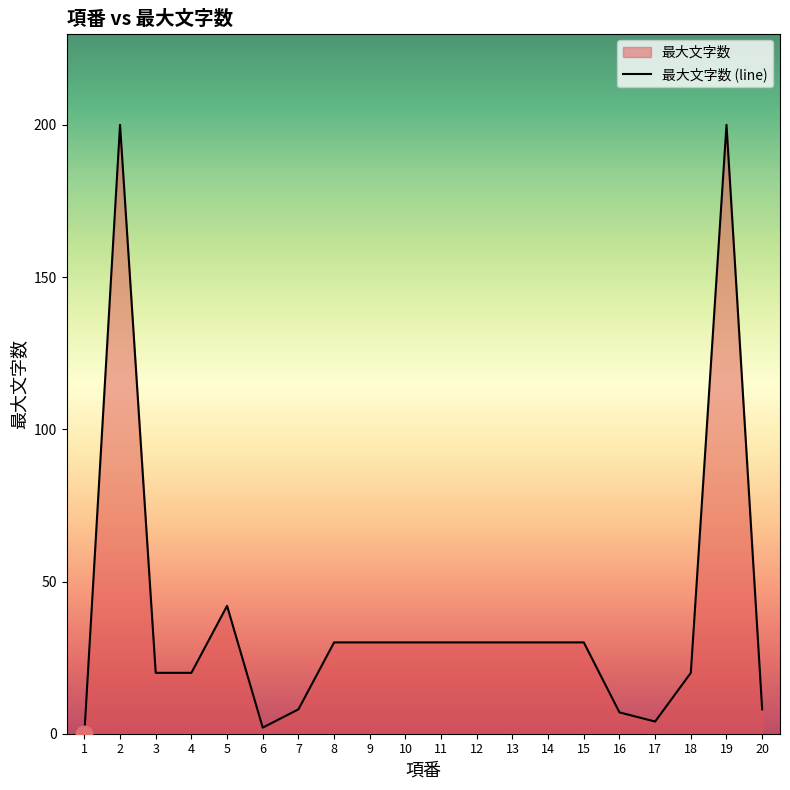

What is the value of the 15th point from the left?

30